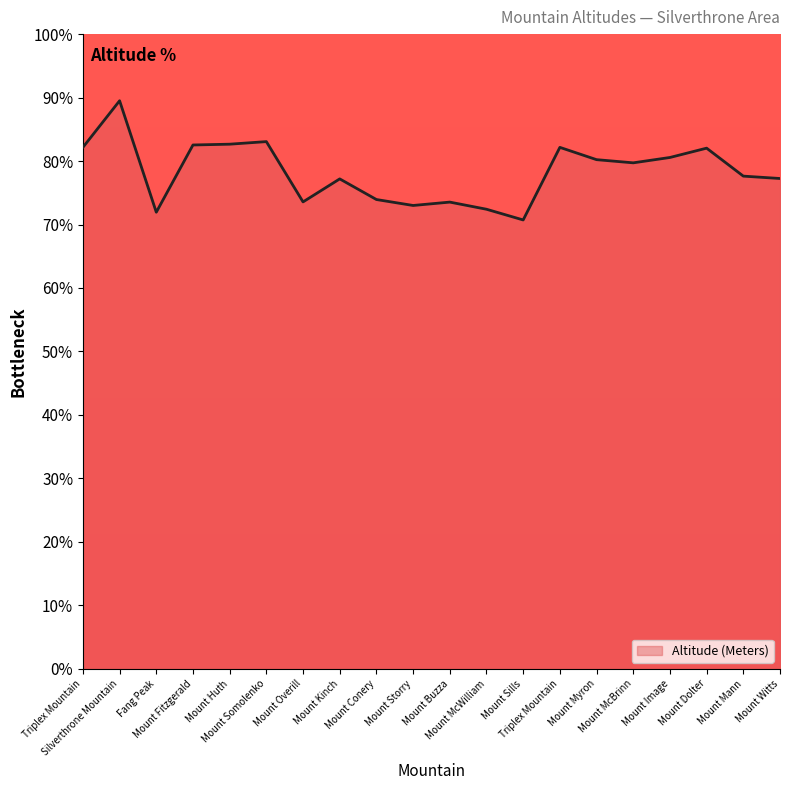

List the labels in order of value, largest first.

Silverthrone Mountain, Mount Somolenko, Mount Huth, Mount Fitzgerald, Triplex Mountain, Triplex Mountain, Mount Dolter, Mount Image, Mount Myron, Mount McBrinn, Mount Mann, Mount Witts, Mount Kinch, Mount Conery, Mount Overill, Mount Buzza, Mount Storry, Mount McWilliam, Fang Peak, Mount Sills